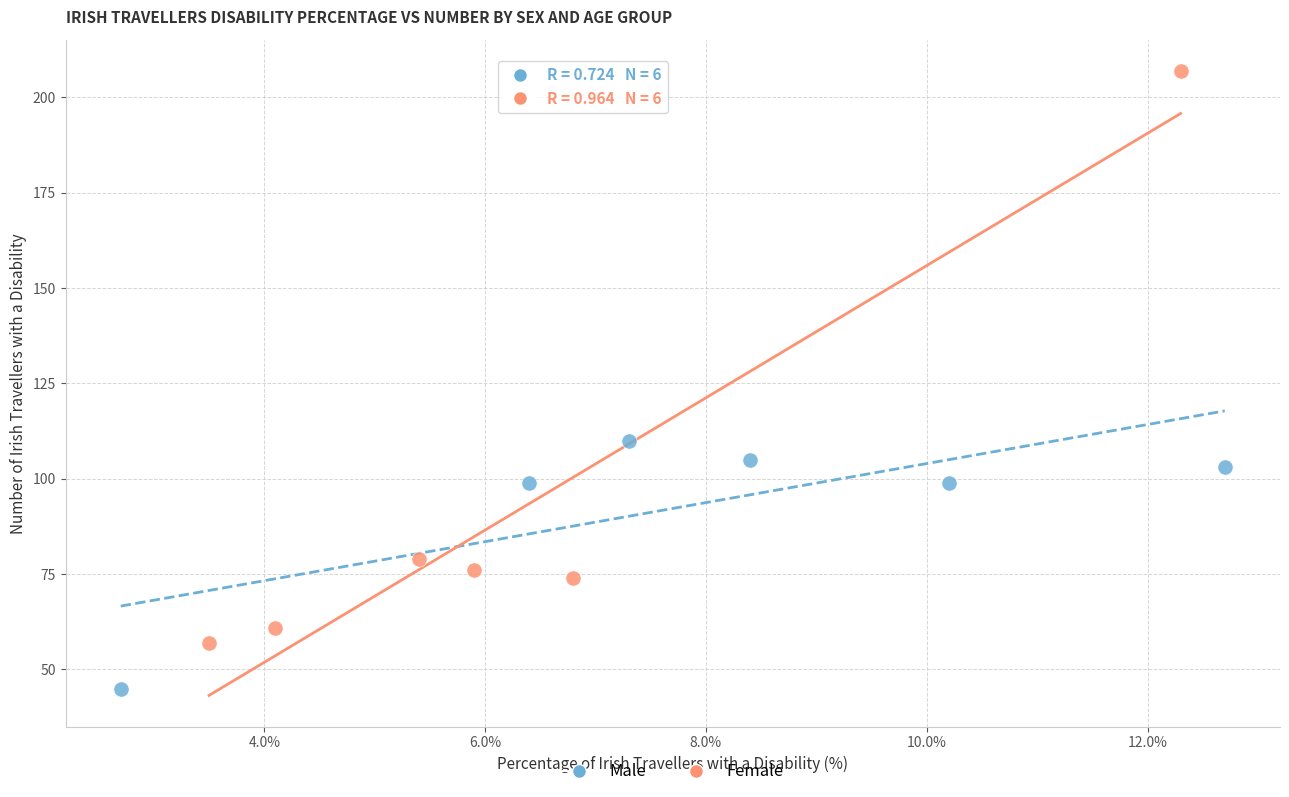

Which series contains the lowest Y value?

Male